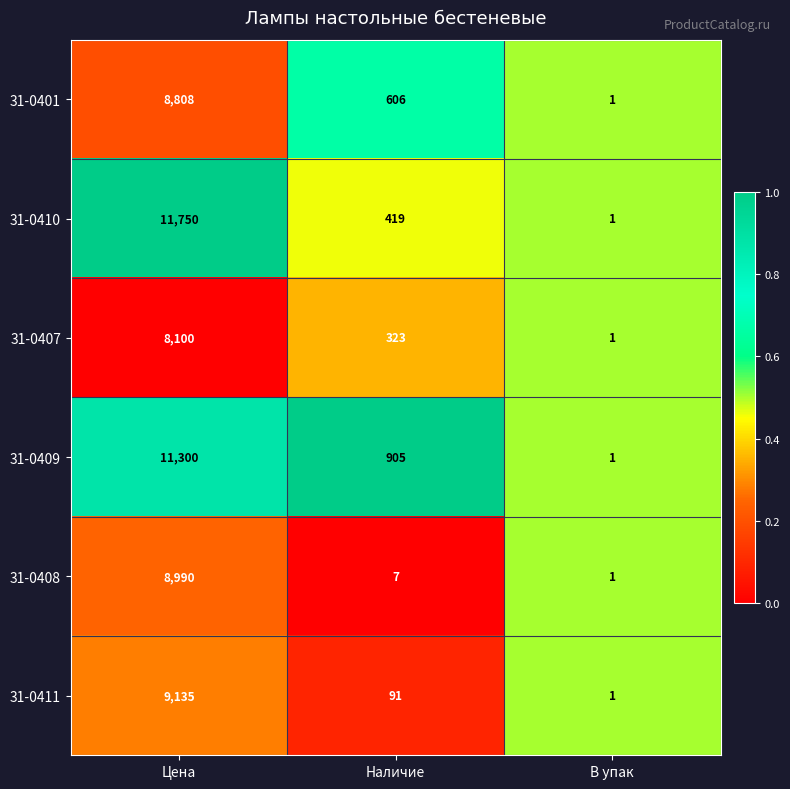

What is the difference between the maximum and second lowest values in the 31-0407 series?

7777